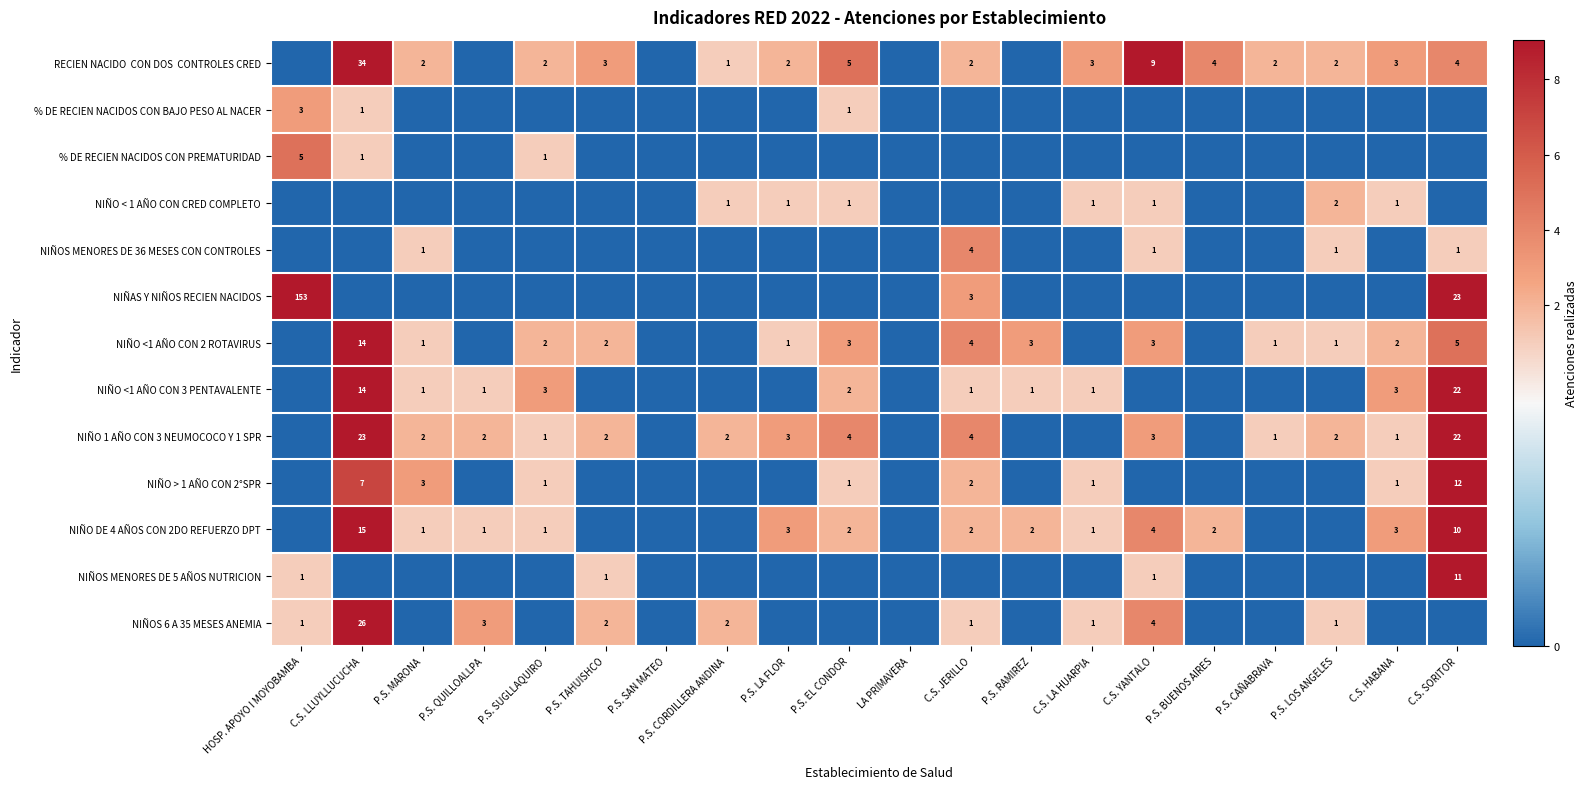

How many data points does each series have?

20